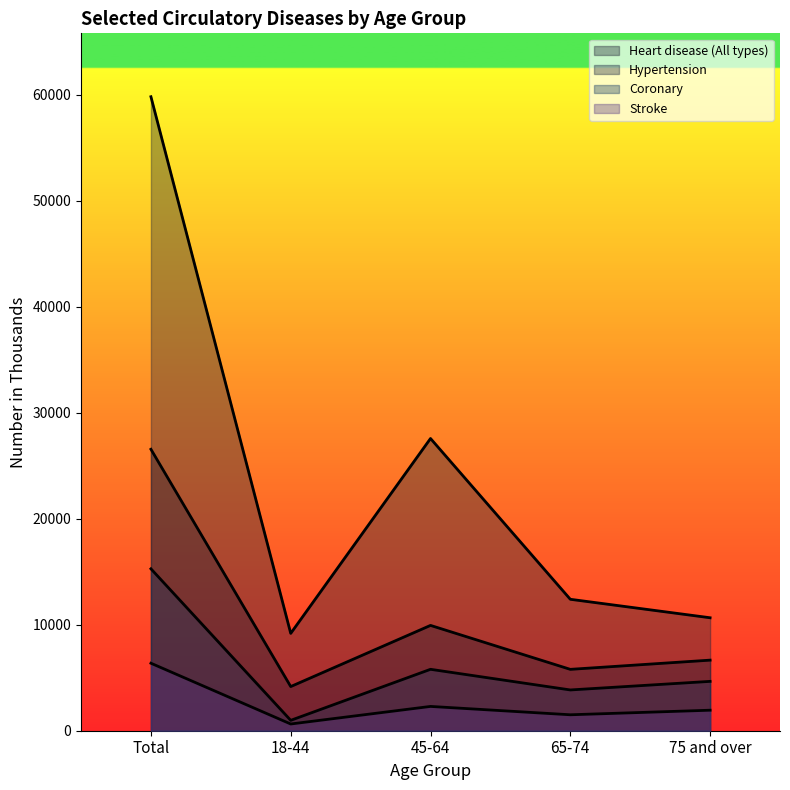

Read the Coronary value at 65-74, to the nearest 100.

3800